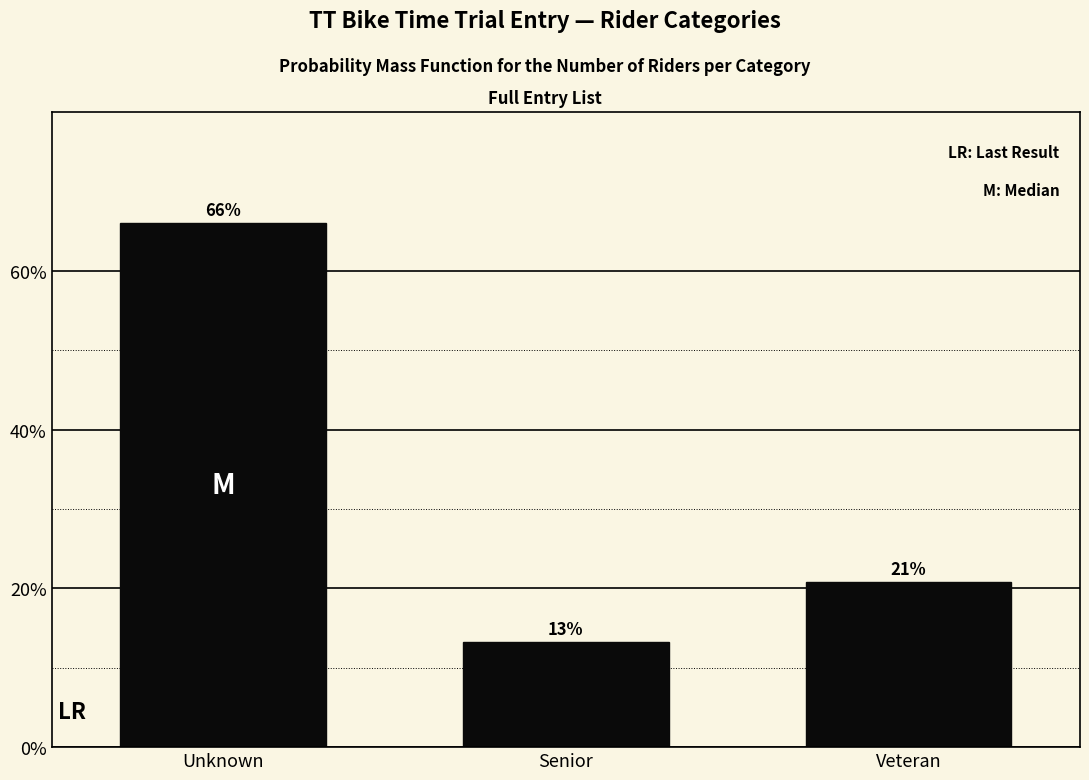

Are the bars horizontal?

No